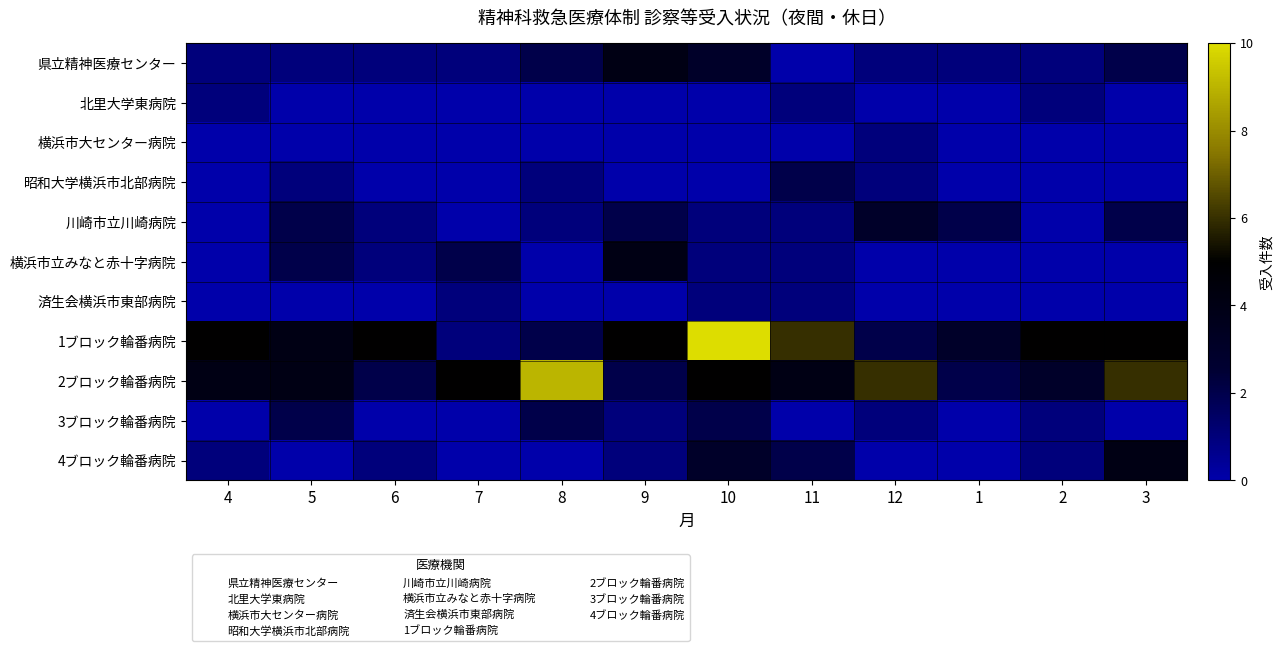

What is the spread (max minus min) of values at 4?

5